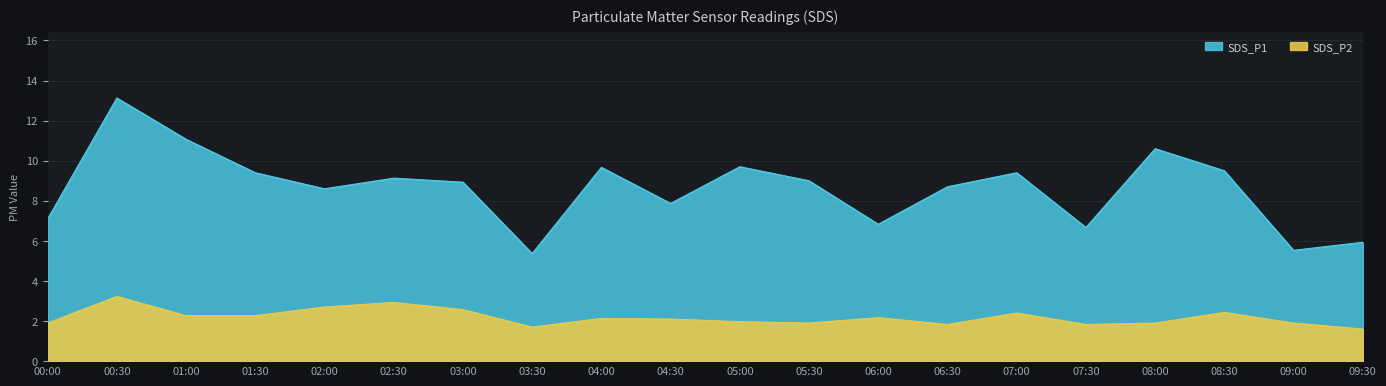

The SDS_P1 series shows 15.6 at 04:00. True or false?

False